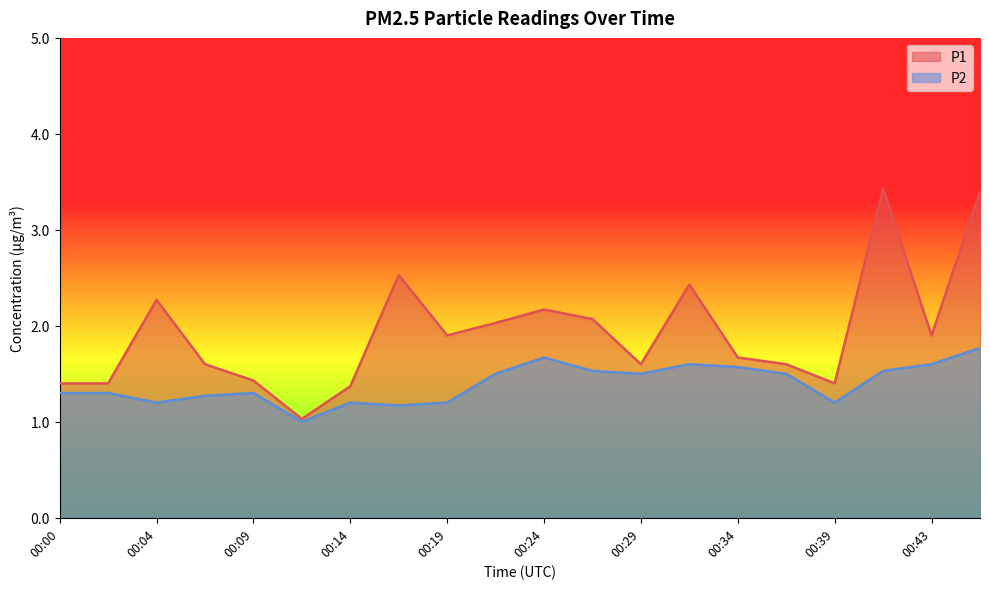

What is the value of the P1 point at the 18th from the left?

3.4